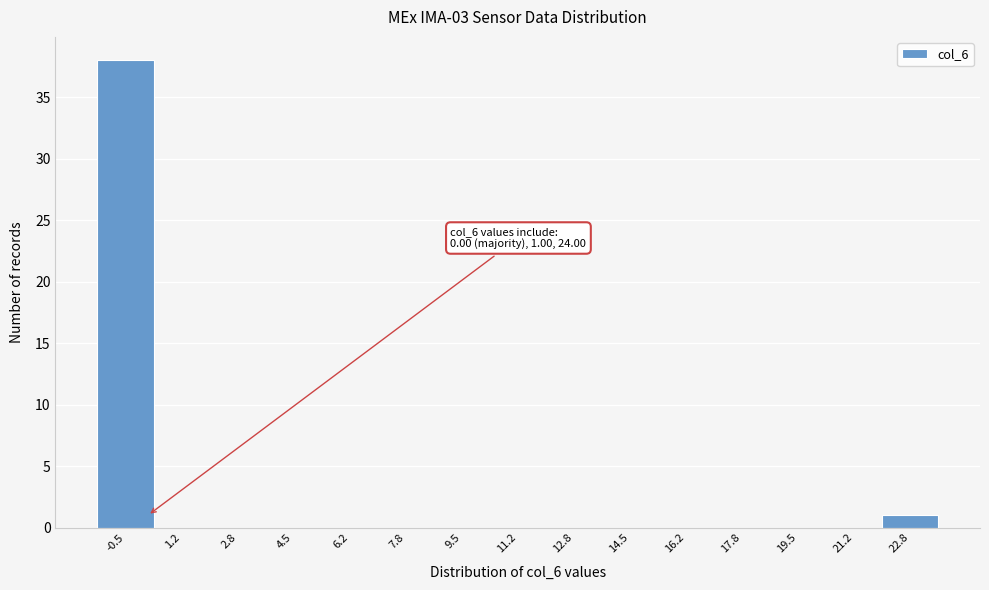

Reading left to right, list all the values displayed in this chart.

-0.5=38	1.2=0	2.8=0	4.5=0	6.2=0	7.8=0	9.5=0	11.2=0	12.8=0	14.5=0	16.2=0	17.8=0	19.5=0	21.2=0	22.8=1